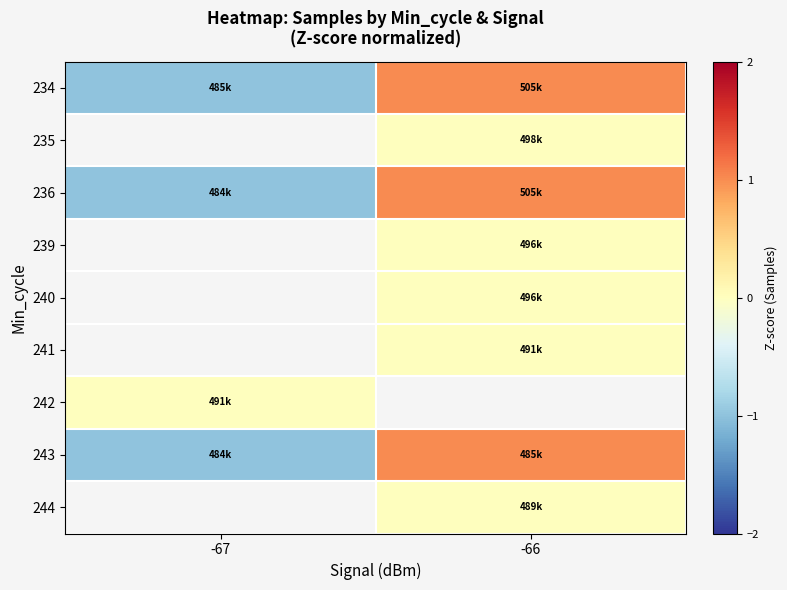

Rank the series at -66 from lowest to highest value.

235, 239, 240, 241, 244, 234, 236, 242, 243